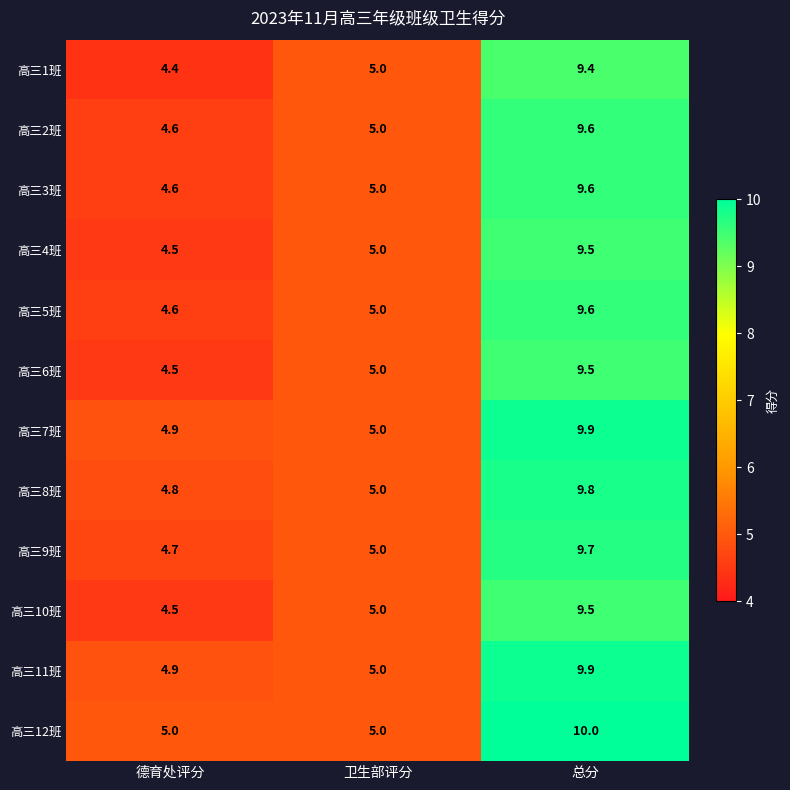

How many data points in 高三7班 are less than 5?

1